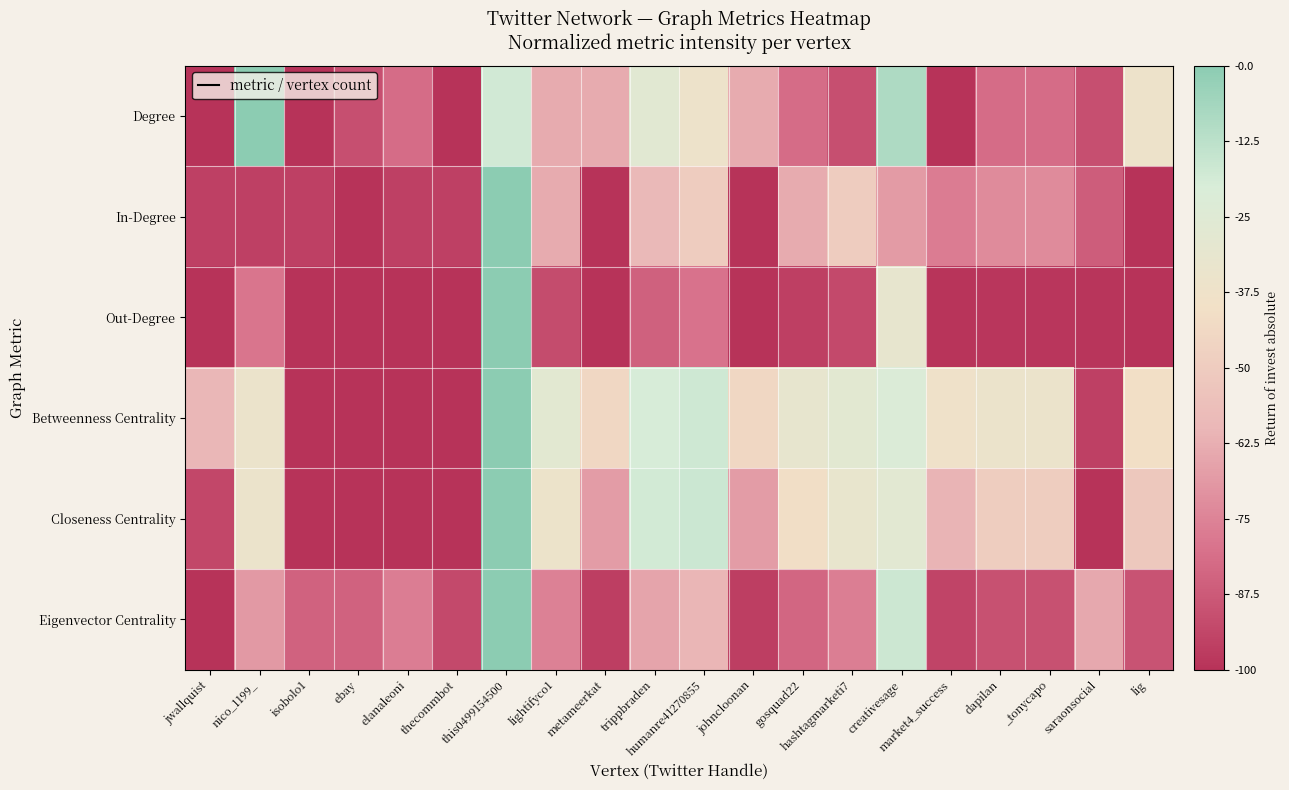

Reading right to left, extract all data points from this chart.

Degree: lig=-36.4	saraonsocial=-90.9	_tonycapo=-81.8	dapilan=-81.8	market4_success=-100.0	creativesage=-9.1	hashtagmarketi7=-90.9	gosquad22=-81.8	johncloonan=-63.6	humanre41270855=-36.4	trippbraden=-27.3	metameerkat=-63.6	lightifyco1=-63.6	this0499154500=-18.2	thecommbot=-100.0	elanaleoni=-81.8	ebay=-90.9	isobolo1=-100.0	nico_1199_=-0.0	jwallquist=-100.0
In-Degree: lig=-100.0	saraonsocial=-86.4	_tonycapo=-72.7	dapilan=-72.7	market4_success=-77.3	creativesage=-68.2	hashtagmarketi7=-50.0	gosquad22=-63.6	johncloonan=-100.0	humanre41270855=-50.0	trippbraden=-59.1	metameerkat=-100.0	lightifyco1=-63.6	this0499154500=-0.0	thecommbot=-95.5	elanaleoni=-95.5	ebay=-100.0	isobolo1=-95.5	nico_1199_=-95.5	jwallquist=-95.5
Out-Degree: lig=-99.7	saraonsocial=-99.2	_tonycapo=-98.6	dapilan=-98.6	market4_success=-99.3	creativesage=-31.7	hashtagmarketi7=-92.8	gosquad22=-95.9	johncloonan=-100.0	humanre41270855=-79.9	trippbraden=-85.2	metameerkat=-100.0	lightifyco1=-91.9	this0499154500=-0.0	thecommbot=-100.0	elanaleoni=-100.0	ebay=-100.0	isobolo1=-100.0	nico_1199_=-79.0	jwallquist=-100.0
Betweenness Centrality: lig=-40.6	saraonsocial=-95.4	_tonycapo=-34.9	dapilan=-34.9	market4_success=-37.8	creativesage=-22.0	hashtagmarketi7=-28.1	gosquad22=-31.6	johncloonan=-44.3	humanre41270855=-17.4	trippbraden=-19.8	metameerkat=-44.3	lightifyco1=-28.1	this0499154500=-0.0	thecommbot=-100.0	elanaleoni=-100.0	ebay=-100.0	isobolo1=-100.0	nico_1199_=-34.9	jwallquist=-59.8
Closeness Centrality: lig=-51.8	saraonsocial=-100.0	_tonycapo=-49.3	dapilan=-49.3	market4_success=-60.6	creativesage=-27.5	hashtagmarketi7=-32.3	gosquad22=-40.7	johncloonan=-67.8	humanre41270855=-16.6	trippbraden=-18.7	metameerkat=-67.8	lightifyco1=-35.6	this0499154500=-0.0	thecommbot=-100.0	elanaleoni=-100.0	ebay=-100.0	isobolo1=-100.0	nico_1199_=-34.6	jwallquist=-93.6
Eigenvector Centrality: lig=-89.7	saraonsocial=-64.3	_tonycapo=-90.4	dapilan=-90.4	market4_success=-94.4	creativesage=-17.0	hashtagmarketi7=-76.5	gosquad22=-83.7	johncloonan=-96.2	humanre41270855=-60.2	trippbraden=-65.2	metameerkat=-96.2	lightifyco1=-75.6	this0499154500=-0.0	thecommbot=-92.7	elanaleoni=-76.9	ebay=-84.8	isobolo1=-84.8	nico_1199_=-68.5	jwallquist=-100.0